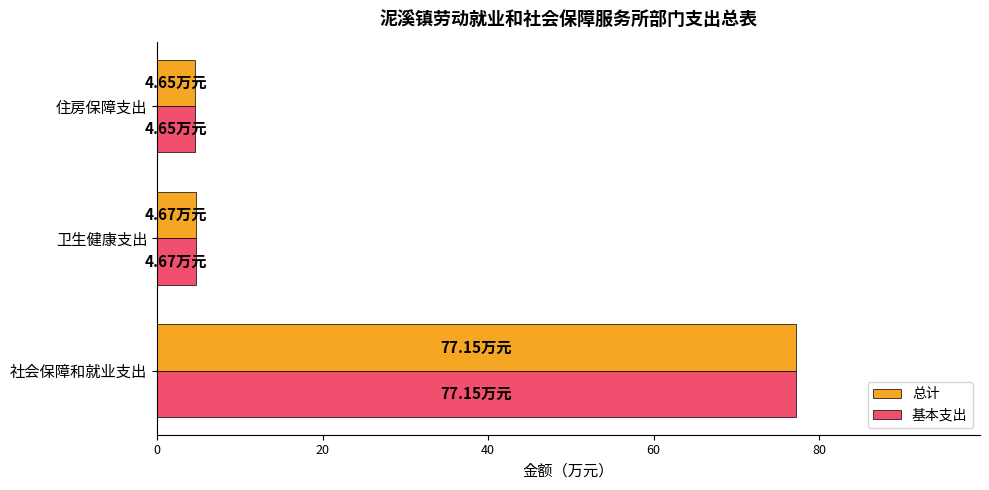

What is the total value across all series at 社会保障和就业支出?

154.3